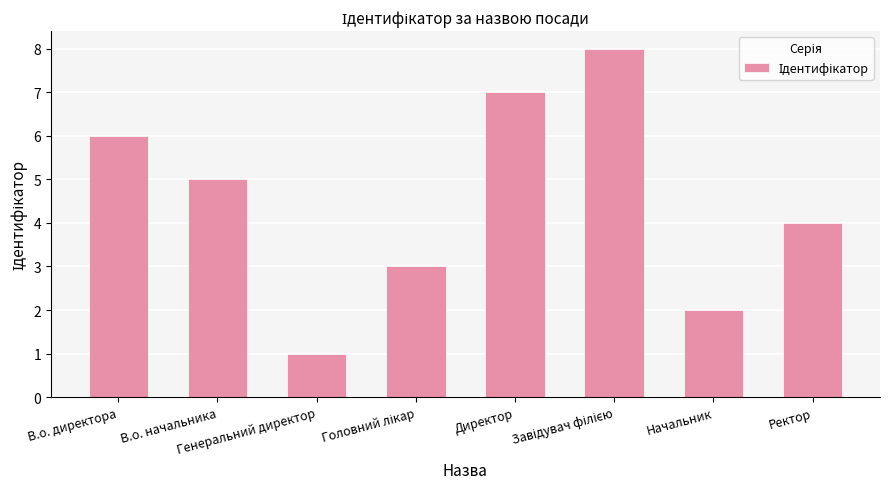

What is the maximum value shown in the chart?

8